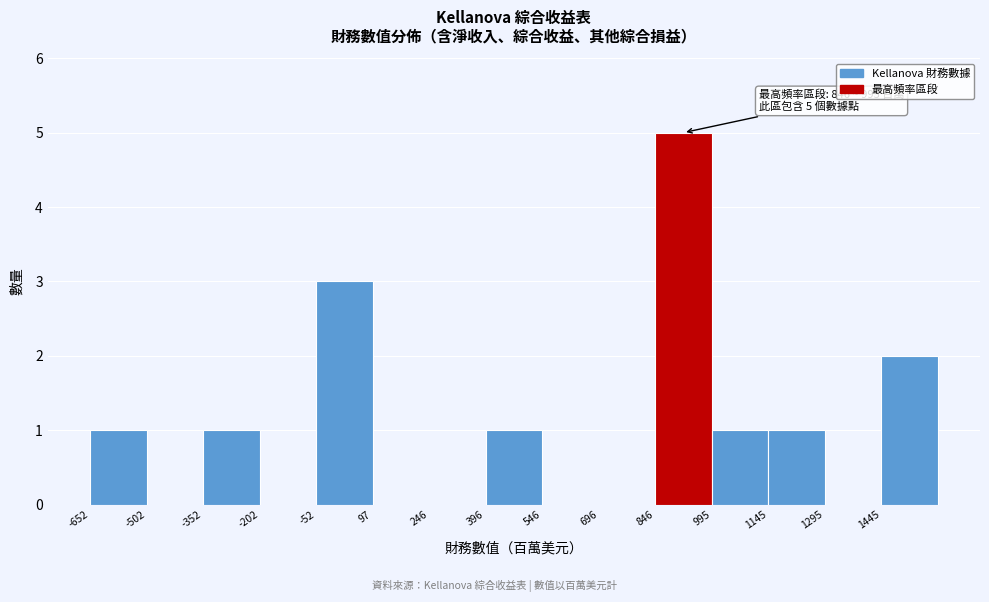

Which range on the x-axis has the tallest bar?

840 to 1000